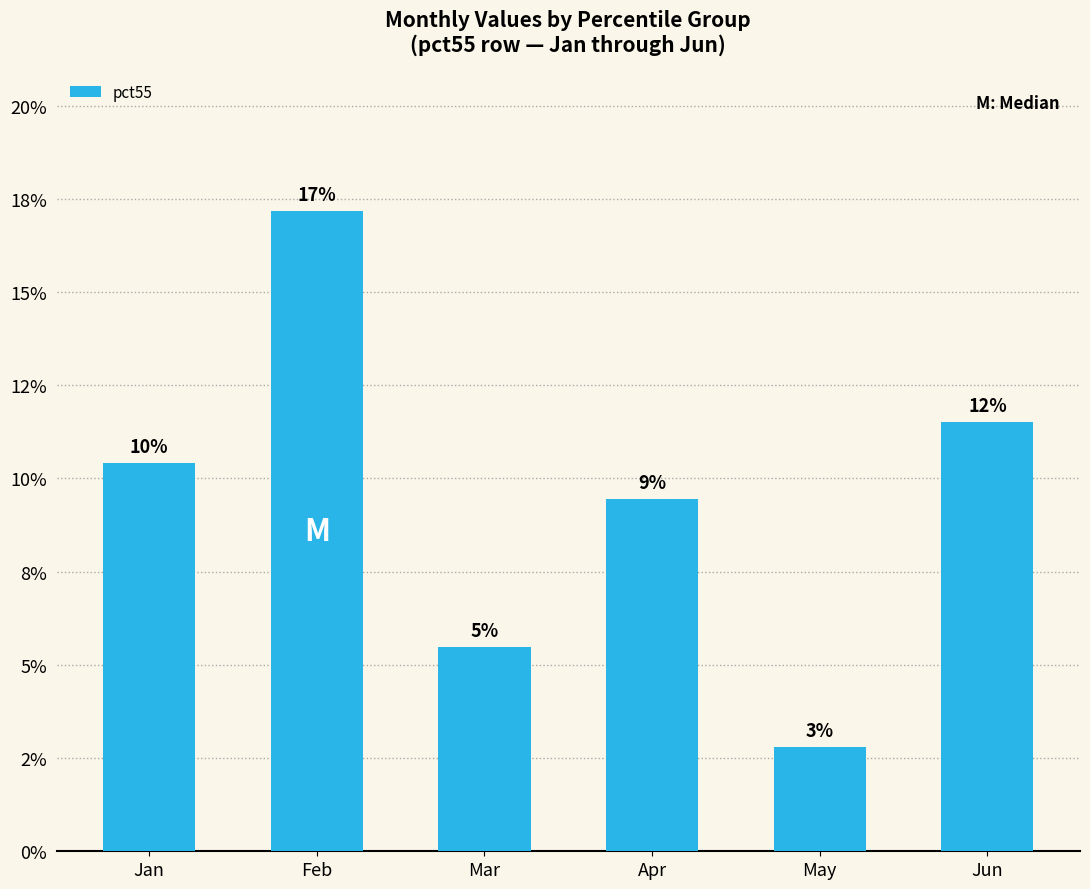

Are the bars horizontal?

No